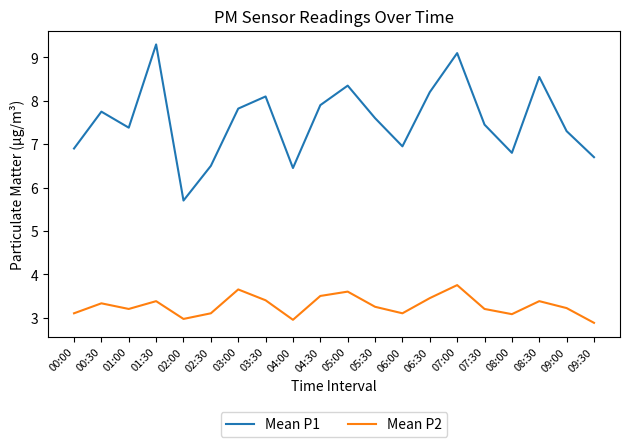

Does the chart display data point markers on the line(s)?

No